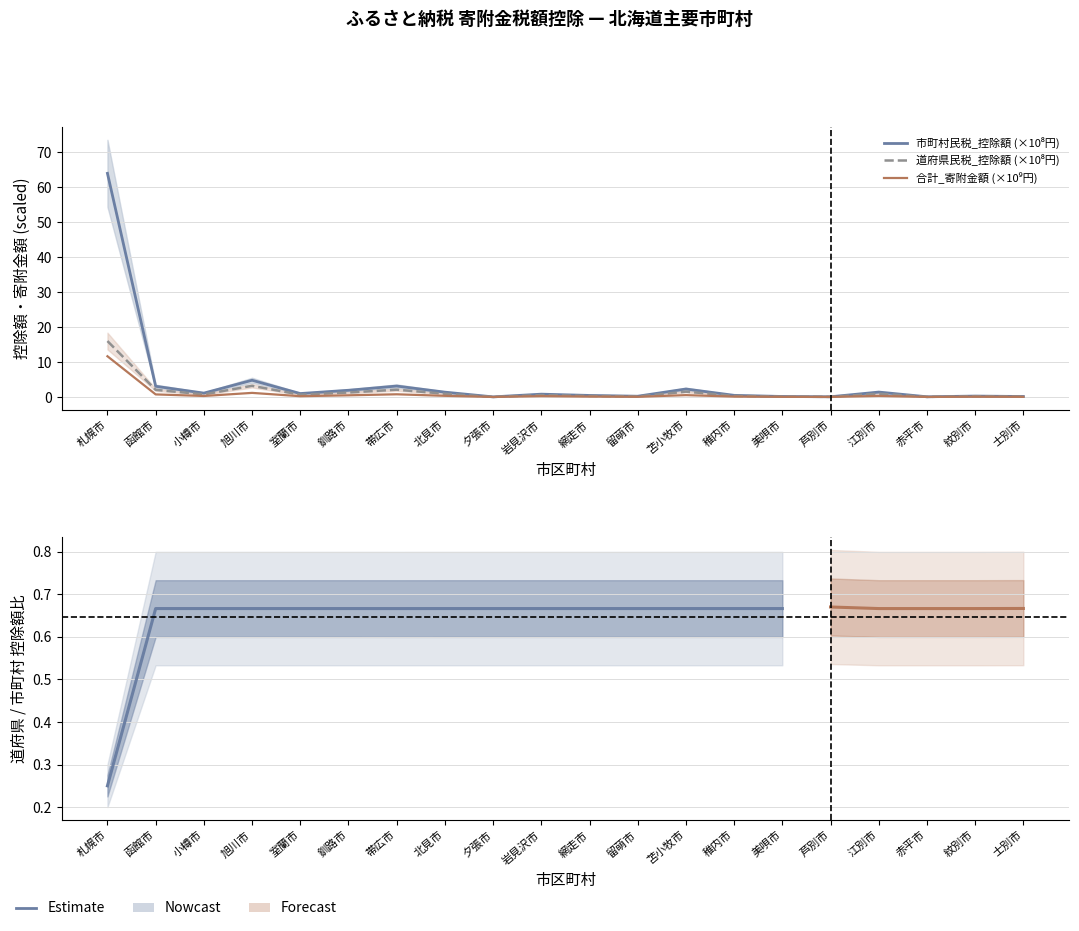

Is this an area chart (filled region under the line)?

No